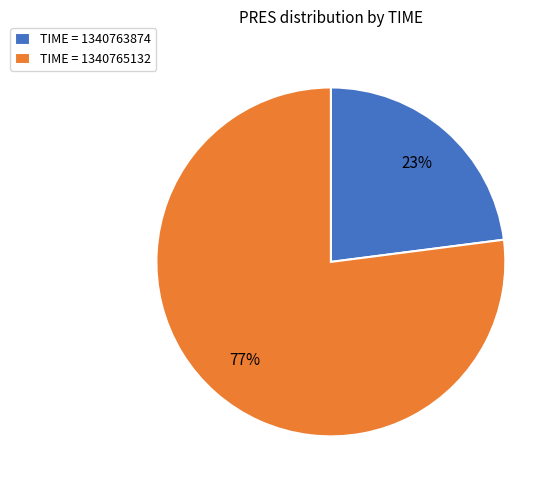

Combined, do TIME = 1340763874 and TIME = 1340765132 account for over 50%?

Yes